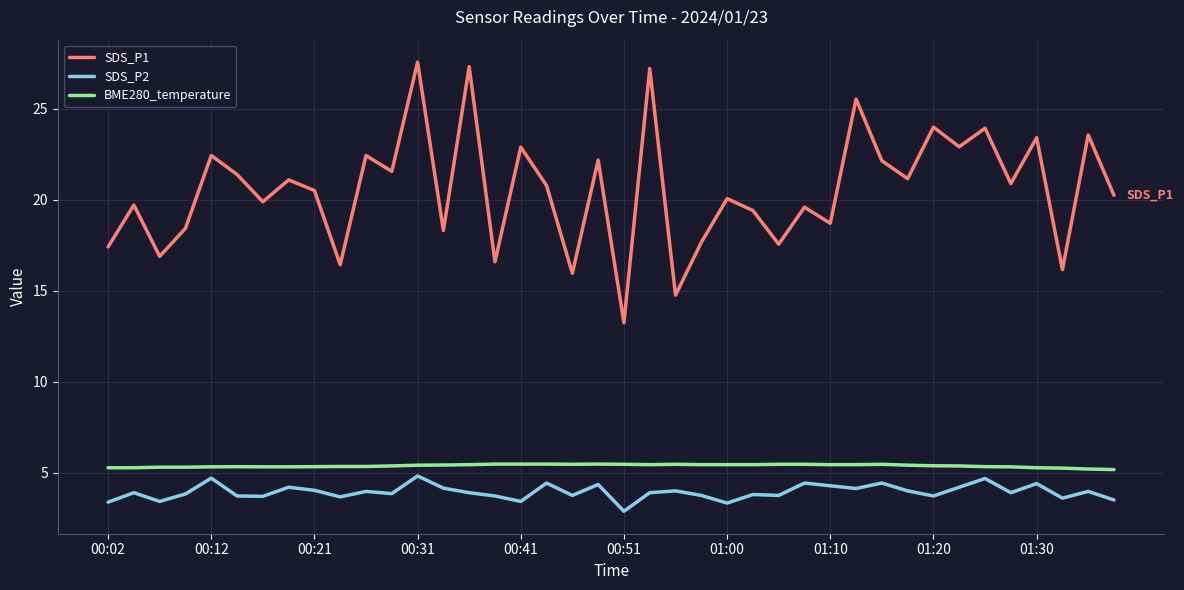

What is the minimum value for SDS_P2?

2.9